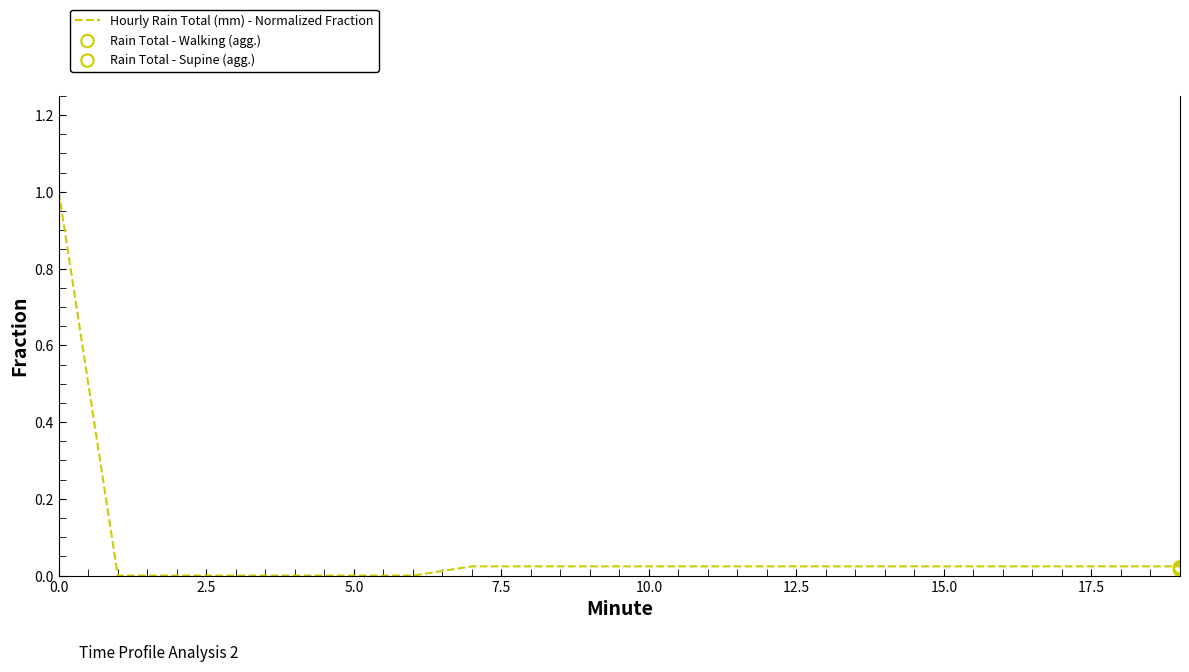

Between 10 and 11, which is larger?

10